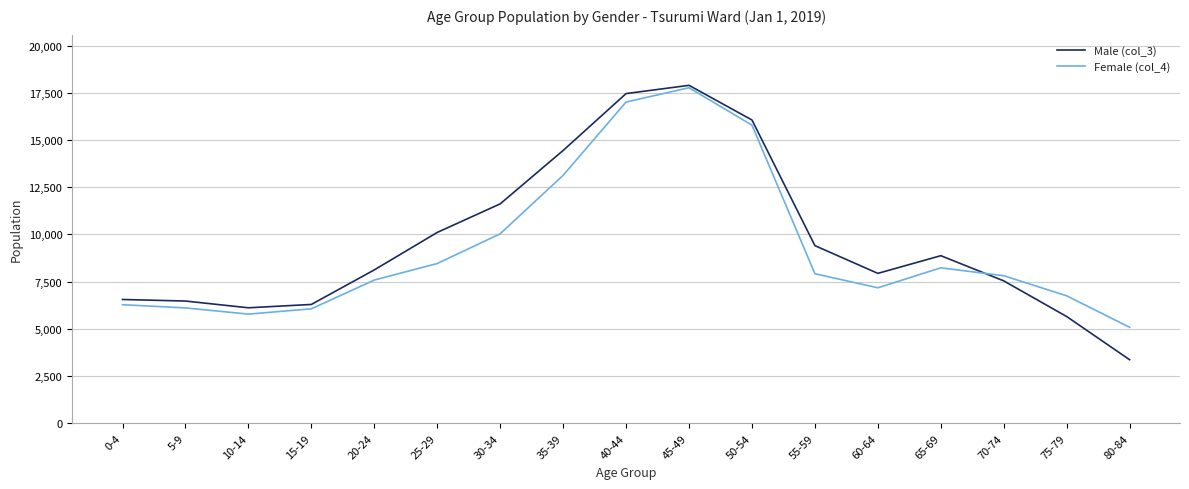

What is the maximum value shown in the chart?

17892